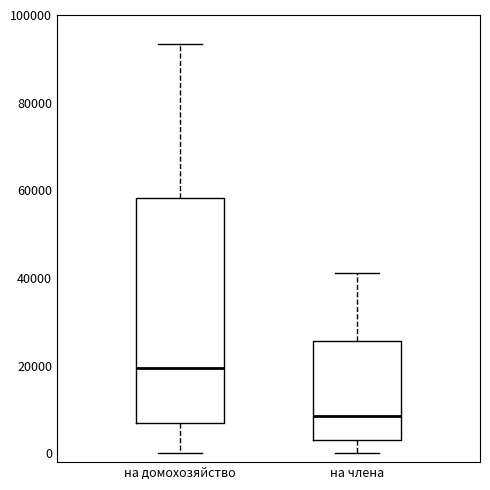

Where does the upper whisker of the box for на члена end on the y-axis? The values are not printed on the chart, so give them approximately, as read against the axis.

42000